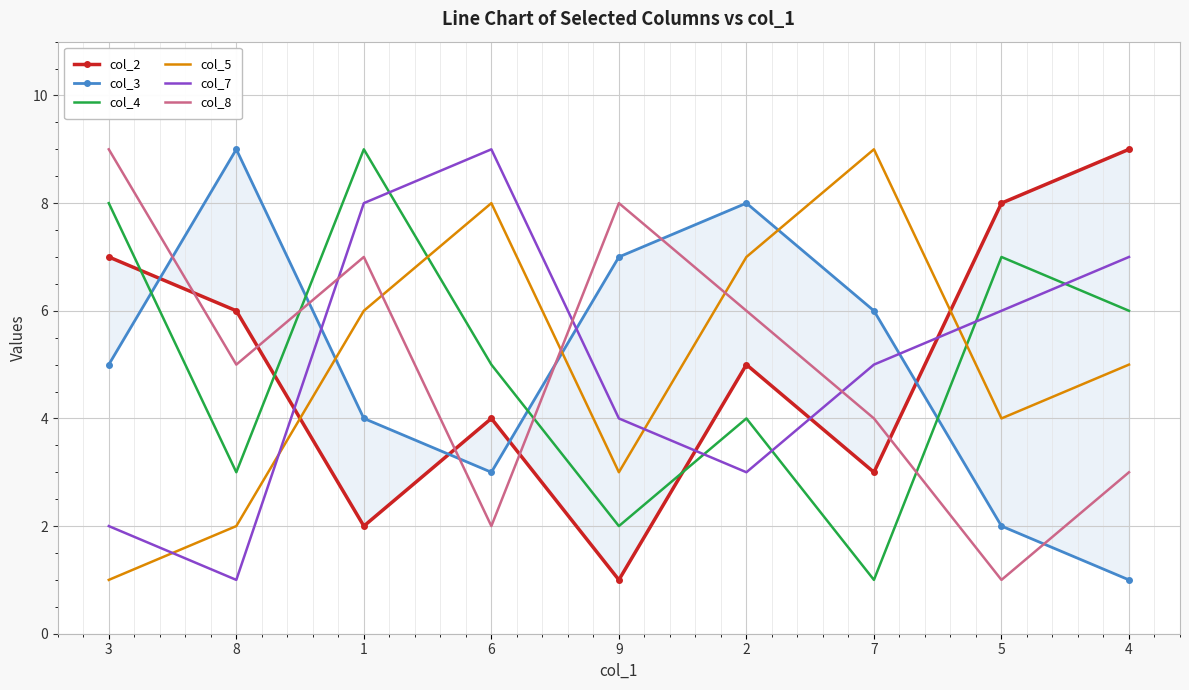

What is the maximum value shown in the chart?

9